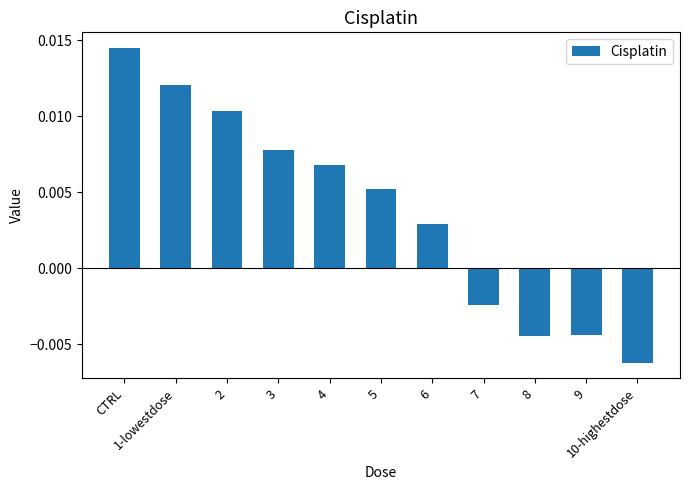

What is the label of the 4th bar from the right?

7